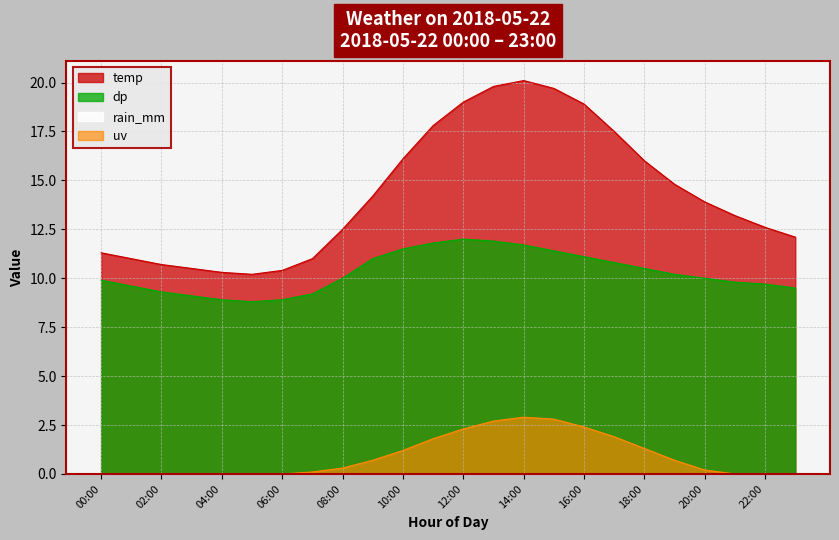

Is it true that temp equals 23.0 at 20:00?

False